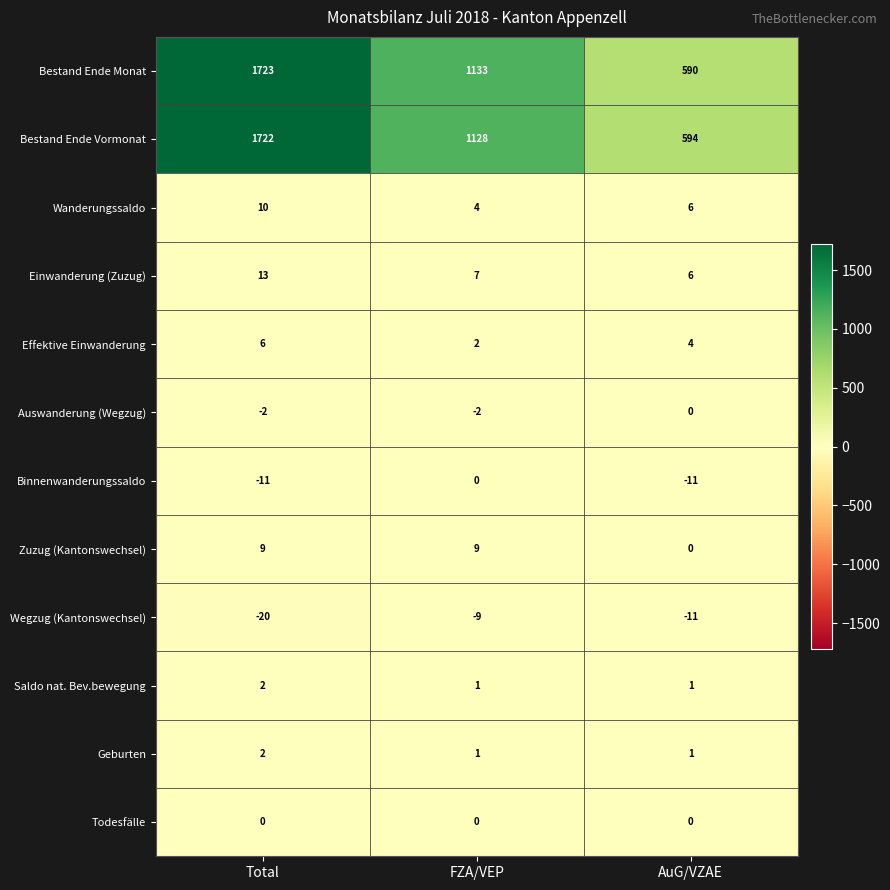

The value of Bestand Ende Vormonat at FZA/VEP is 1128. True or false?

True